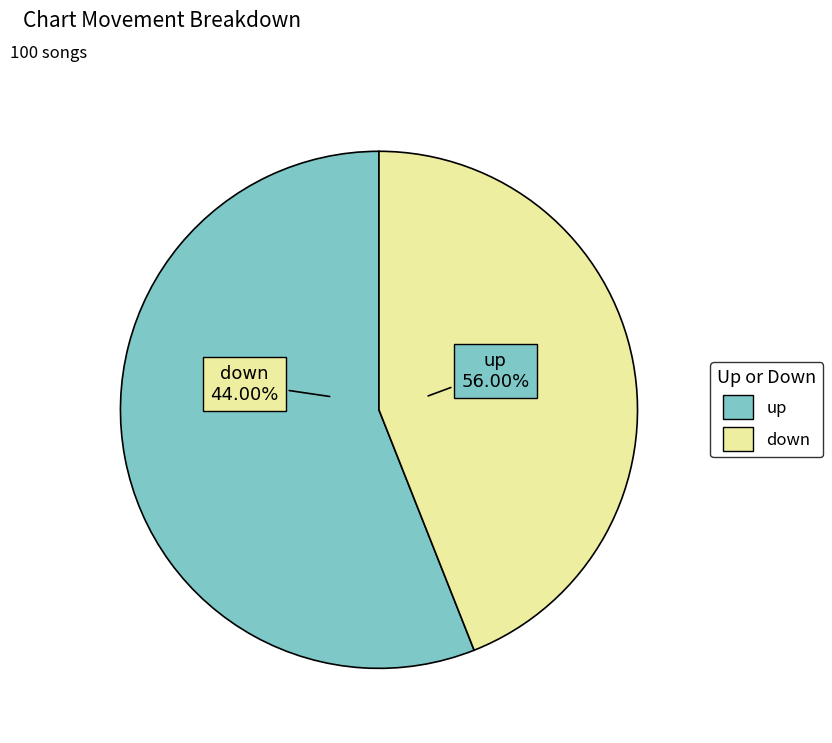

Rank the categories by value from lowest to highest.

down, up